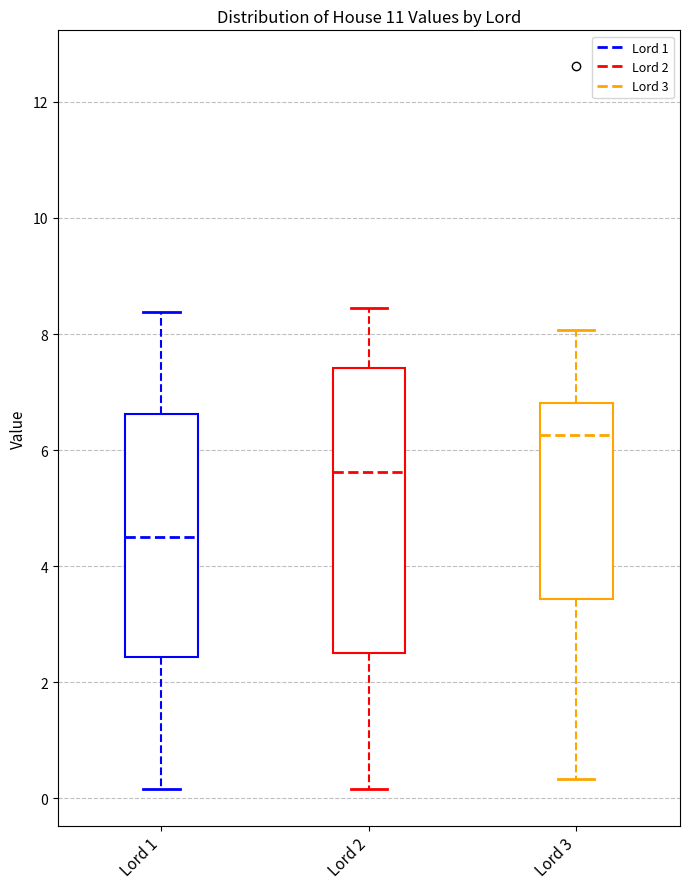

Where is the upper edge of the box for Lord 3 on the y-axis? The values are not printed on the chart, so give them approximately, as read against the axis.

6.8